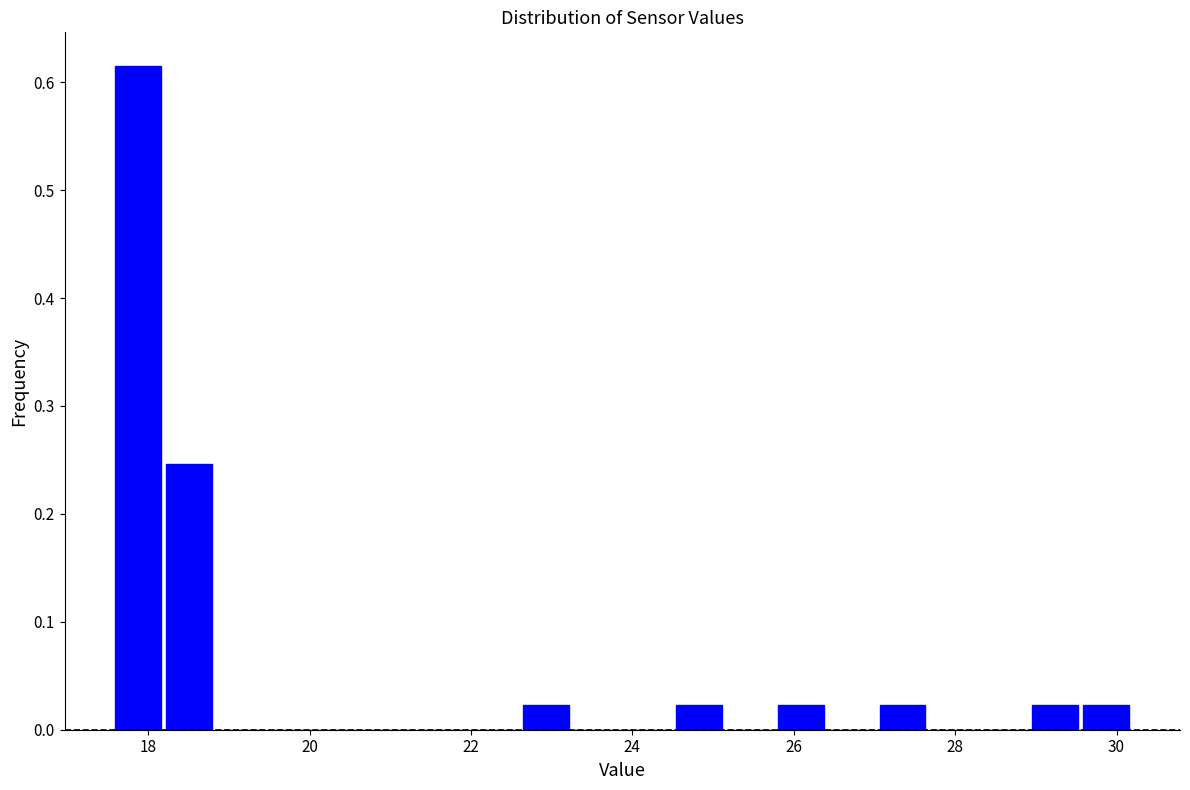

Around what value on the x-axis is the tallest bar? Give the approximate position of its centre, as read against the axis.

17.8